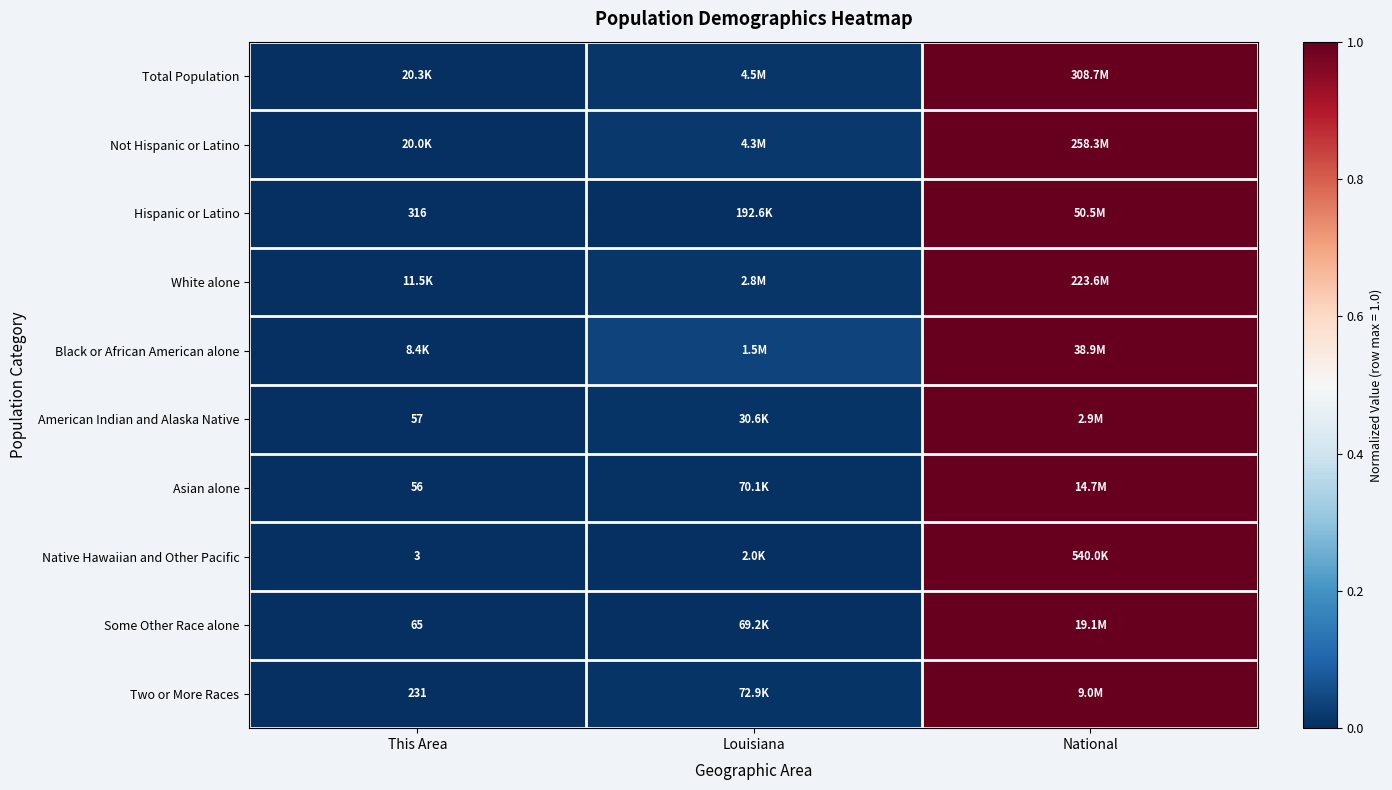

Between This Area and Louisiana, which is larger?

Louisiana